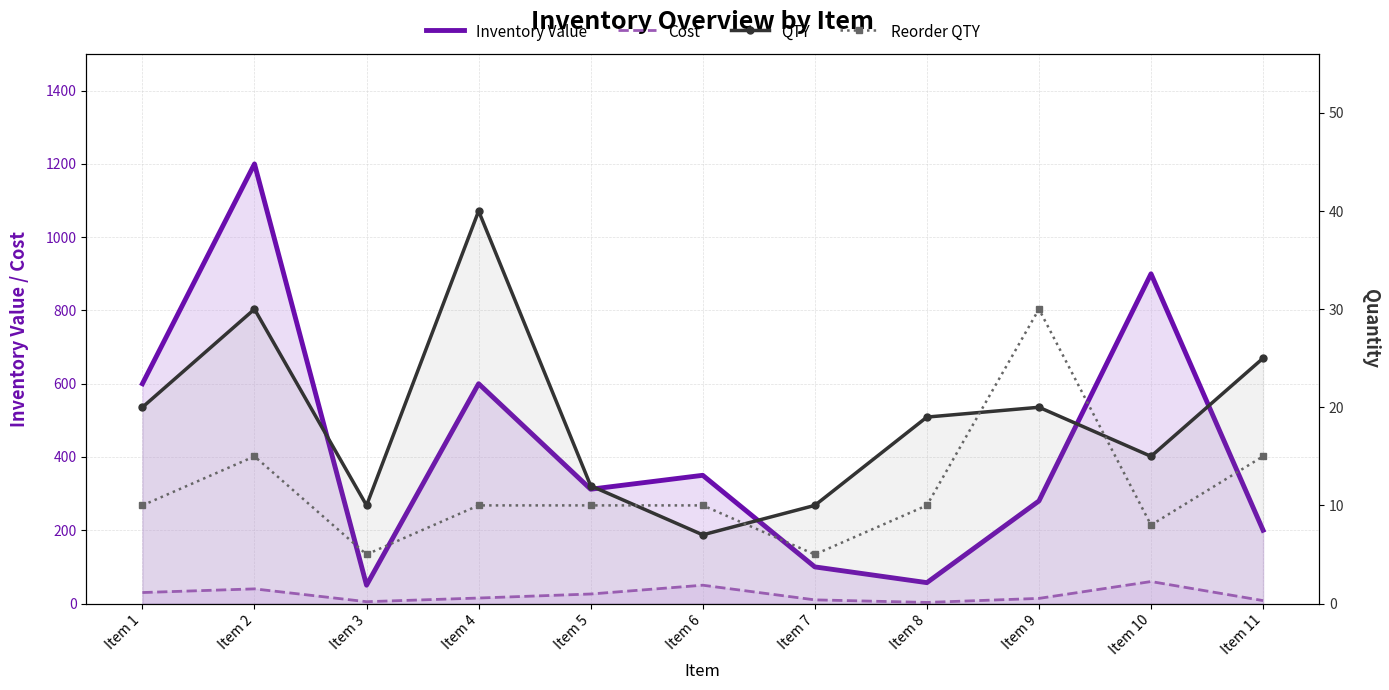

What is the highest value of the Reorder QTY series?

30